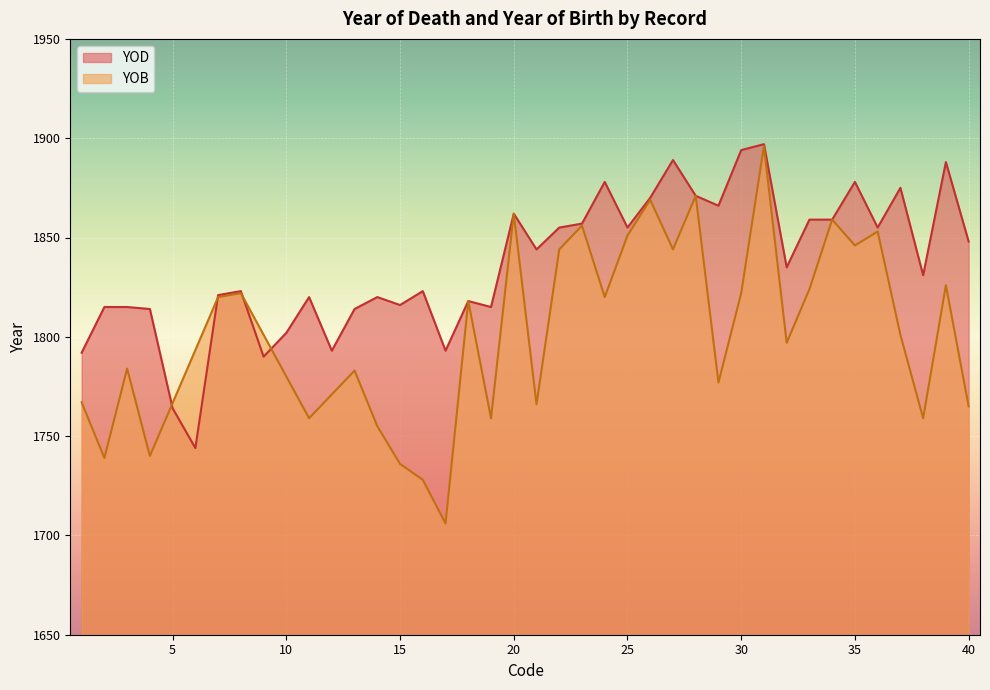

Rank the categories by value from lowest to highest.

6, 5, 9, 1, 12, 17, 10, 4, 13, 2, 3, 19, 15, 18, 11, 14, 7, 8, 16, 38, 32, 21, 40, 22, 25, 36, 23, 33, 34, 20, 29, 26, 28, 37, 24, 35, 39, 27, 30, 31